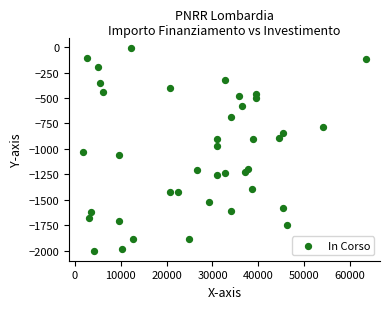

What is the range of Y values (max minus min)?

1989.6